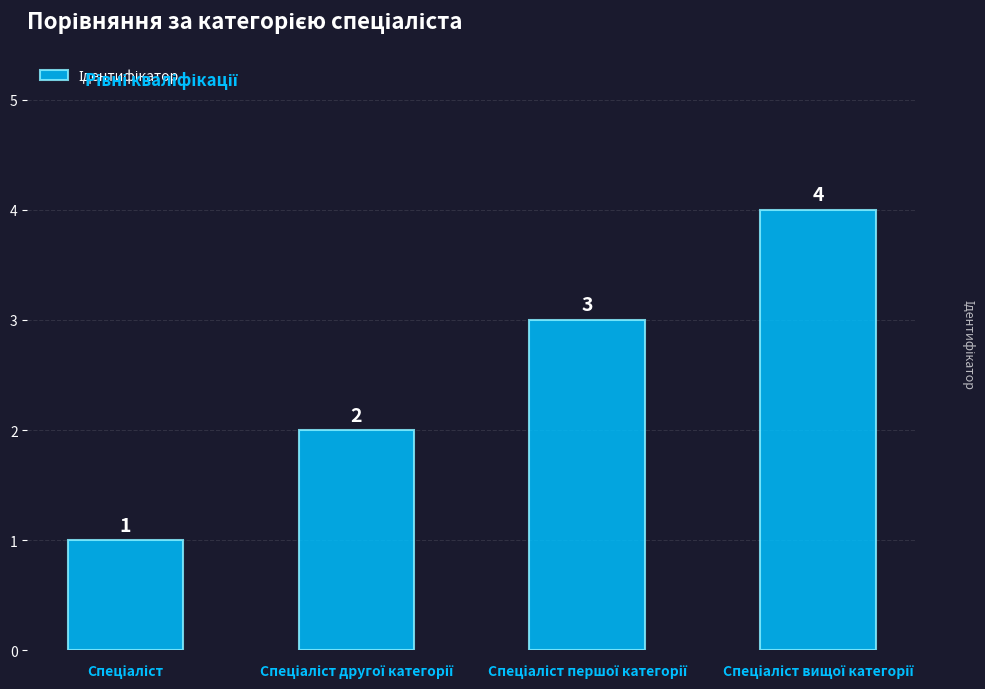

What is the maximum value shown in the chart?

4